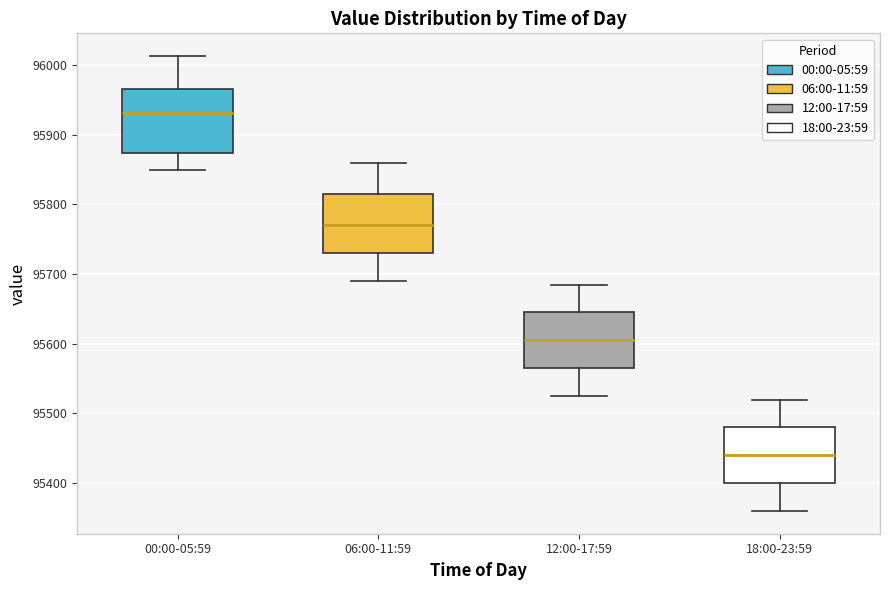

Reading left to right, read every box against the y-axis: the position of its median line, the range the box covers, and the ends of its whiskers. The values are not printed on the chart, so give them approximately, as read against the axis.

00:00-05:59: median 95930, box 95870 to 95970, whiskers 95850 to 96010
06:00-11:59: median 95770, box 95730 to 95820, whiskers 95690 to 95860
12:00-17:59: median 95610, box 95570 to 95650, whiskers 95530 to 95690
18:00-23:59: median 95440, box 95400 to 95480, whiskers 95360 to 95520